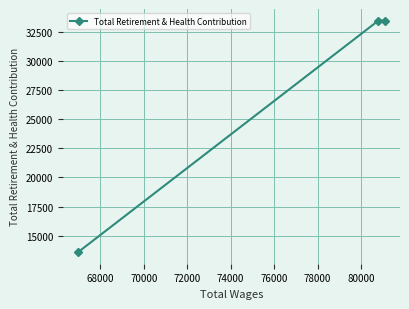

What is the average value?

26861